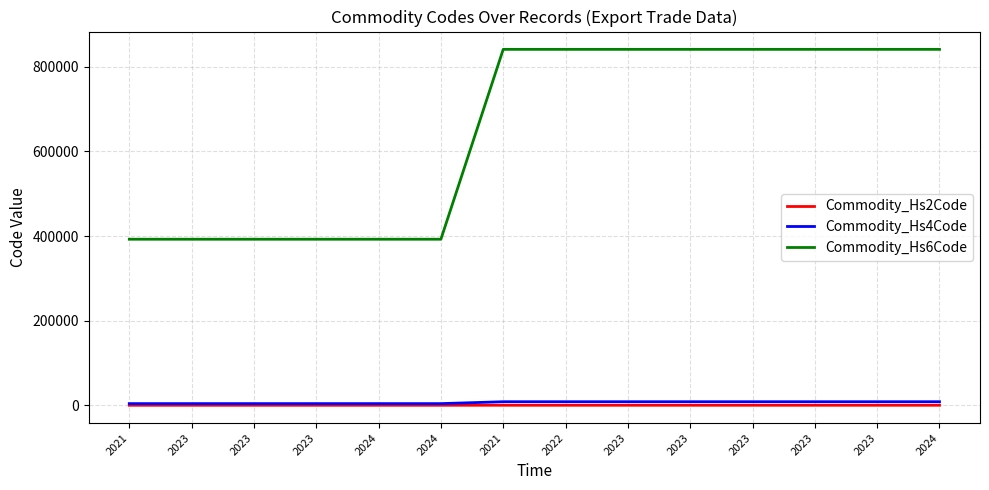

What is the sum of all Commodity_Hs4Code values?

90870